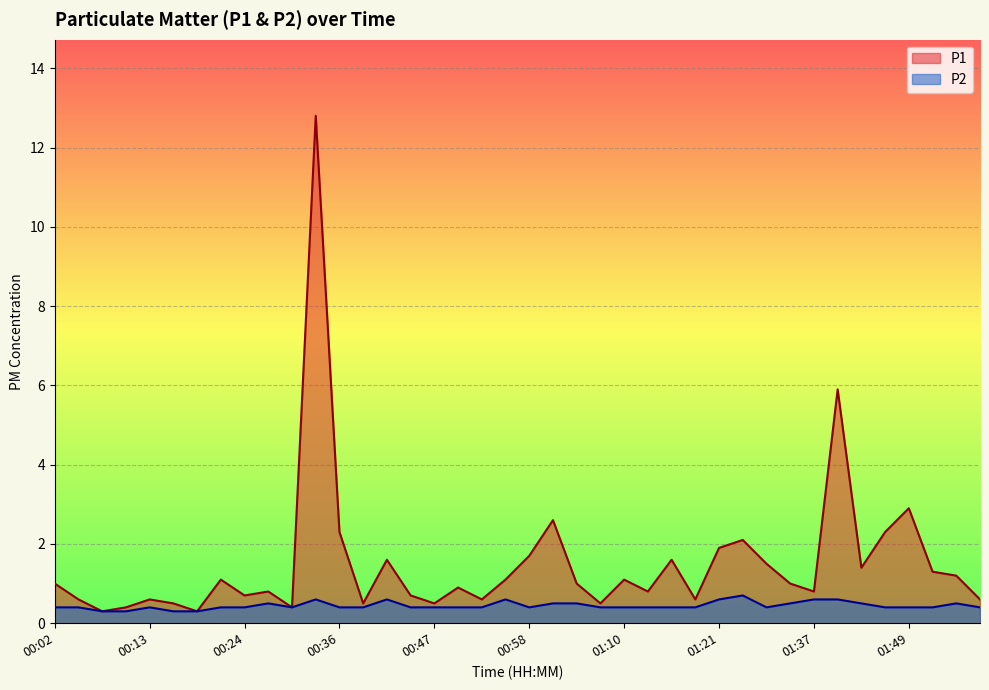

True or false: P1 and P2 intersect in this chart.

False